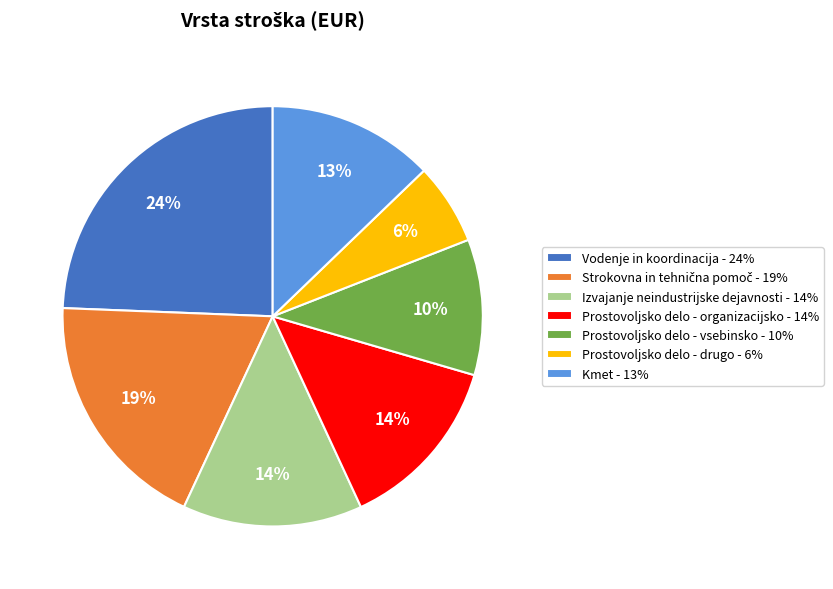

Does any single category account for the majority?

No